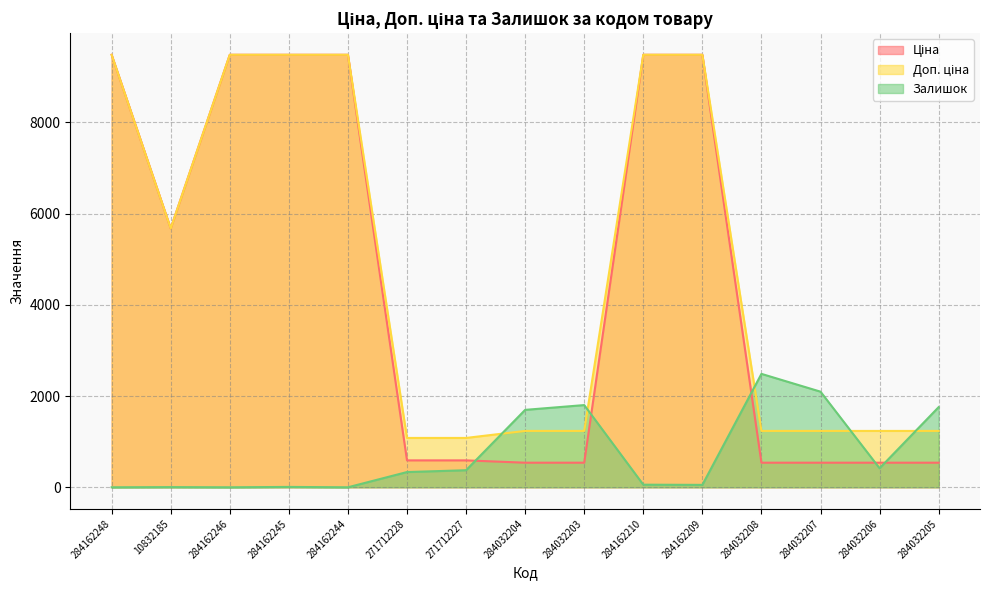

What is the difference between the second highest and second lowest values in the Доп. ціна series?

8398.4